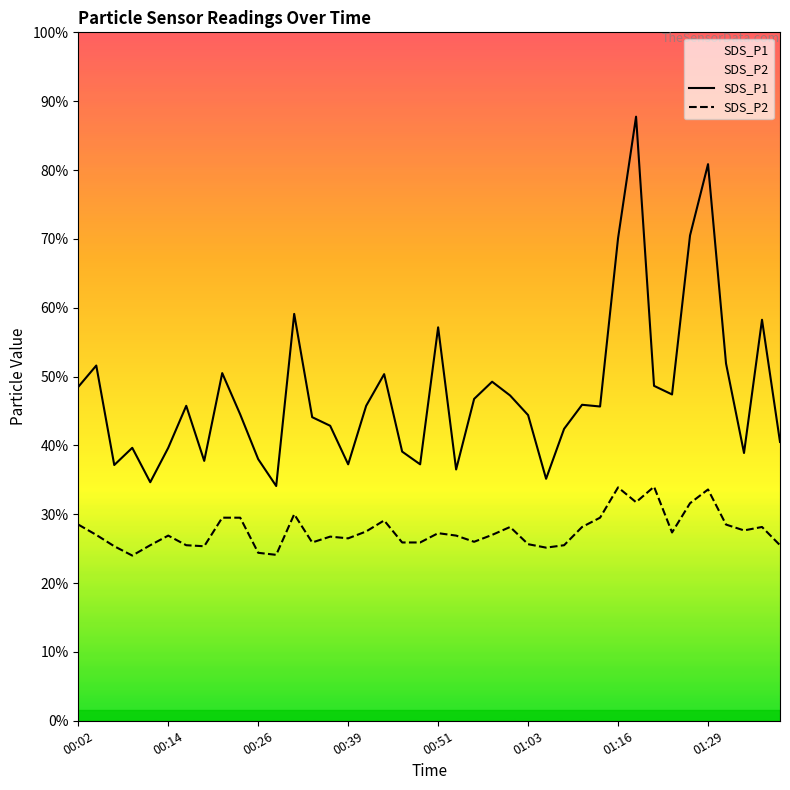

Is this an area chart (filled region under the line)?

No